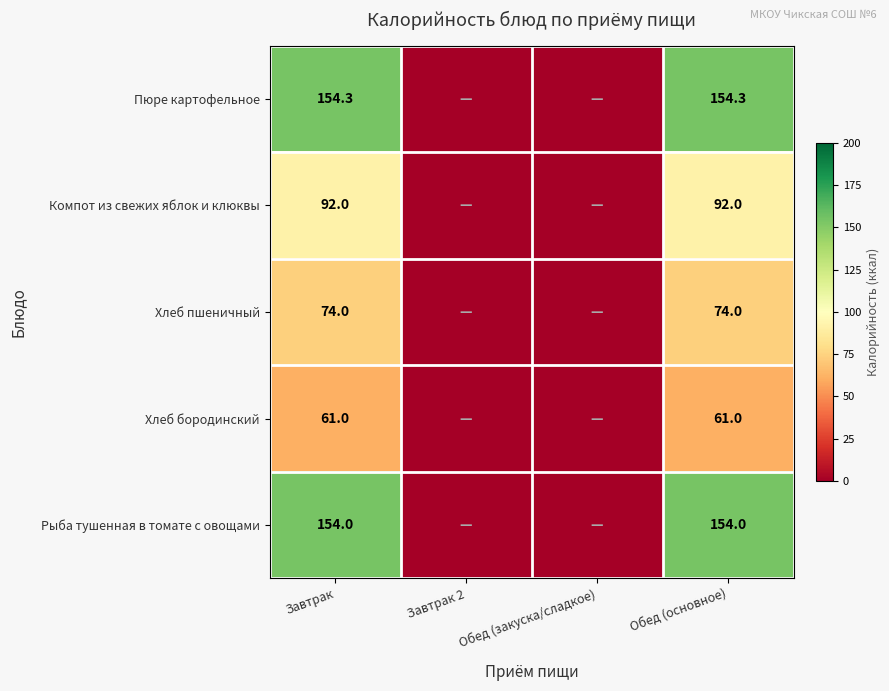

The Рыба тушенная в томате с овощами series shows 154.0 at Обед (основное). True or false?

True